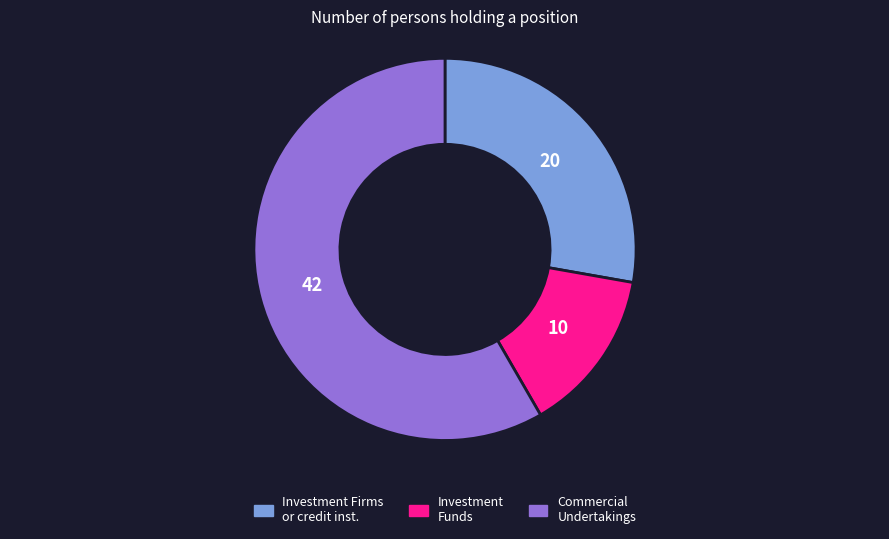

Is there any slice that represents more than half of the pie?

Yes